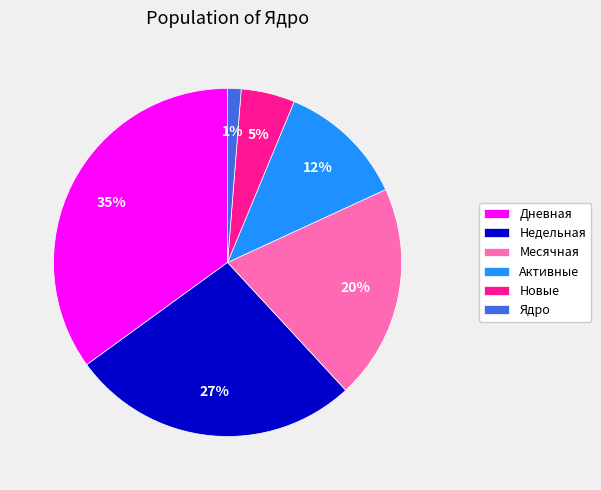

To the nearest percent, what portion does Месячная represent?

20%